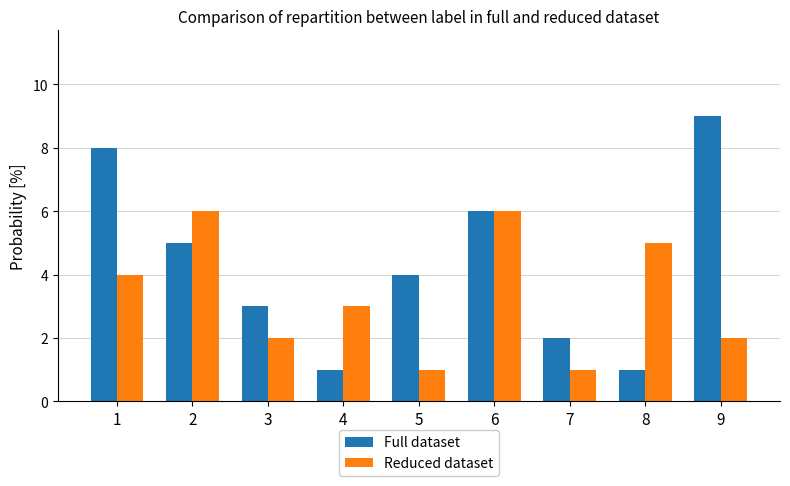

What is the spread (max minus min) of values at 2?

1